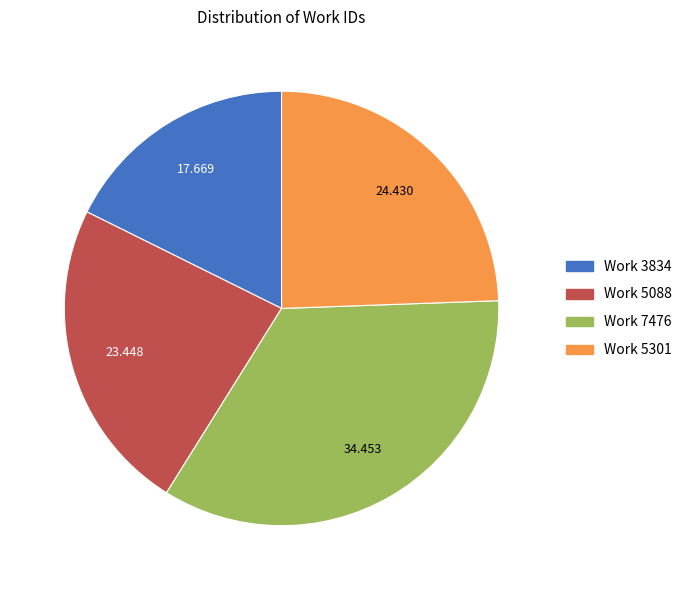

How many slices are in this pie chart?

4